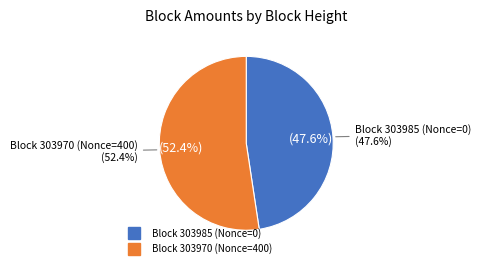

Does any single category account for the majority?

Yes